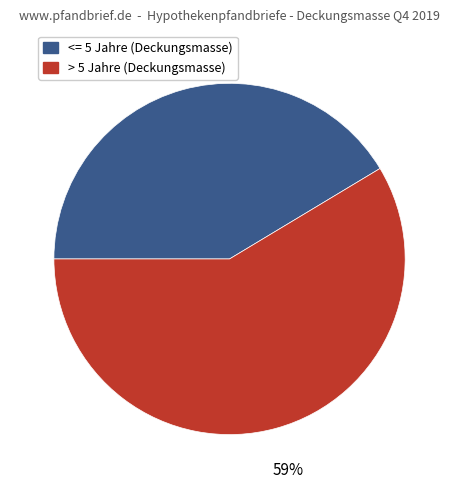

Is there a majority slice in this chart?

Yes